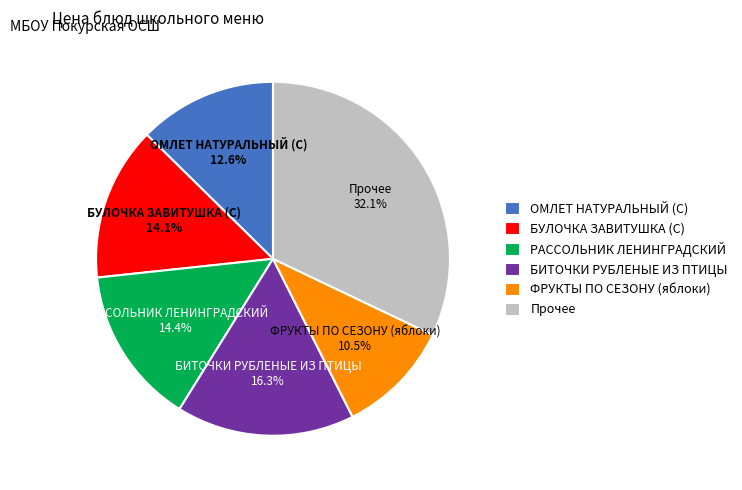

Which category has the smallest portion of the pie?

ФРУКТЫ ПО СЕЗОНУ (яблоки)